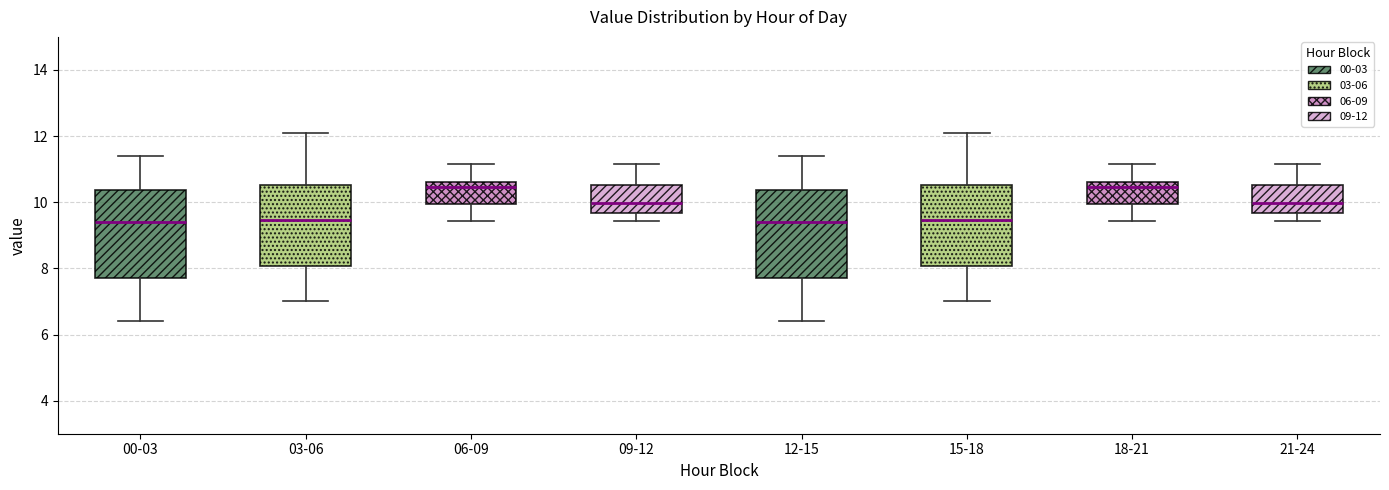

Reading left to right, read every box against the y-axis: the position of its median line, the range the box covers, and the ends of its whiskers. The values are not printed on the chart, so give them approximately, as read against the axis.

00-03: median 9.4, box 7.8 to 10.4, whiskers 6.4 to 11.4
03-06: median 9.4, box 8.0 to 10.6, whiskers 7.0 to 12.2
06-09: median 10.4, box 10.0 to 10.6, whiskers 9.4 to 11.2
09-12: median 10.0, box 9.6 to 10.6, whiskers 9.4 to 11.2
12-15: median 9.4, box 7.8 to 10.4, whiskers 6.4 to 11.4
15-18: median 9.4, box 8.0 to 10.6, whiskers 7.0 to 12.2
18-21: median 10.4, box 10.0 to 10.6, whiskers 9.4 to 11.2
21-24: median 10.0, box 9.6 to 10.6, whiskers 9.4 to 11.2